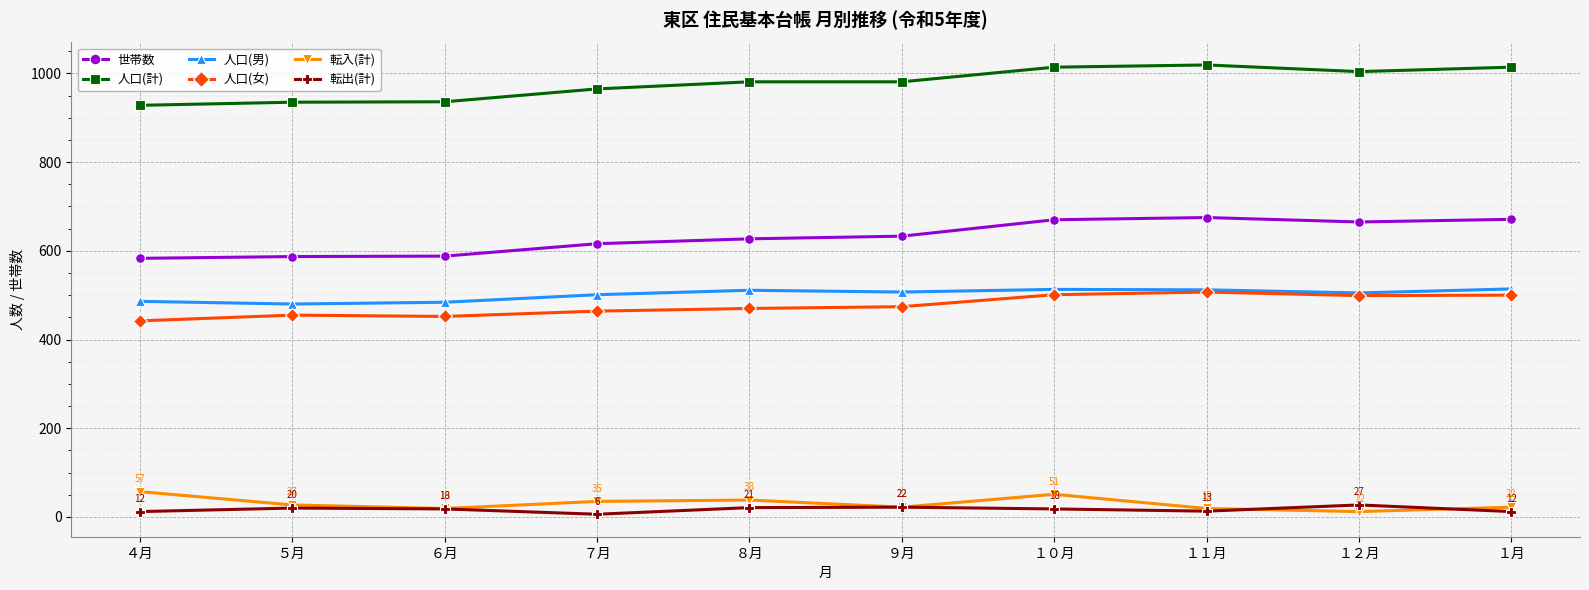

Which series has the largest total across all categories?

人口(計)